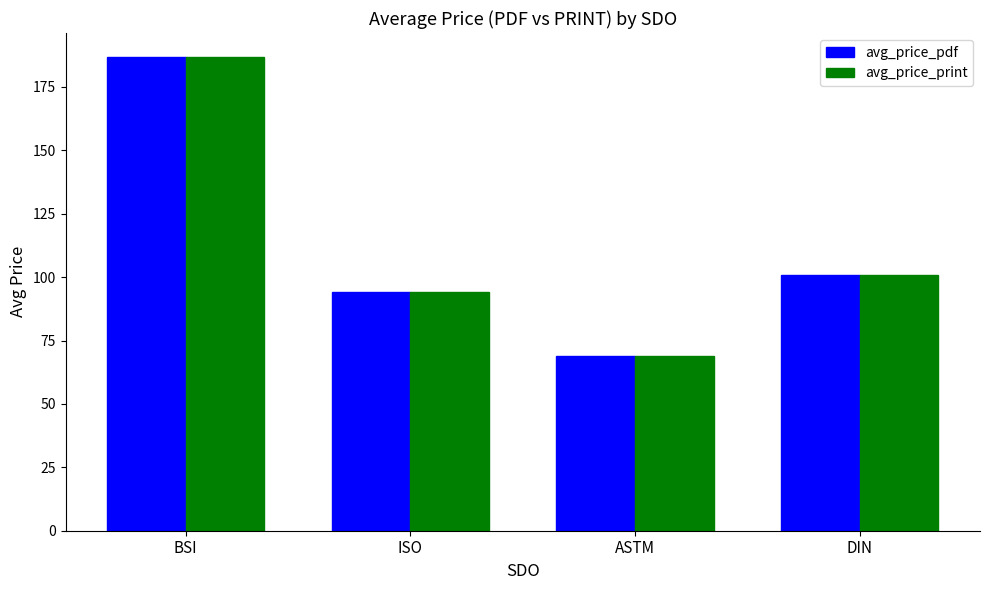

What is the greatest value displayed?

186.9